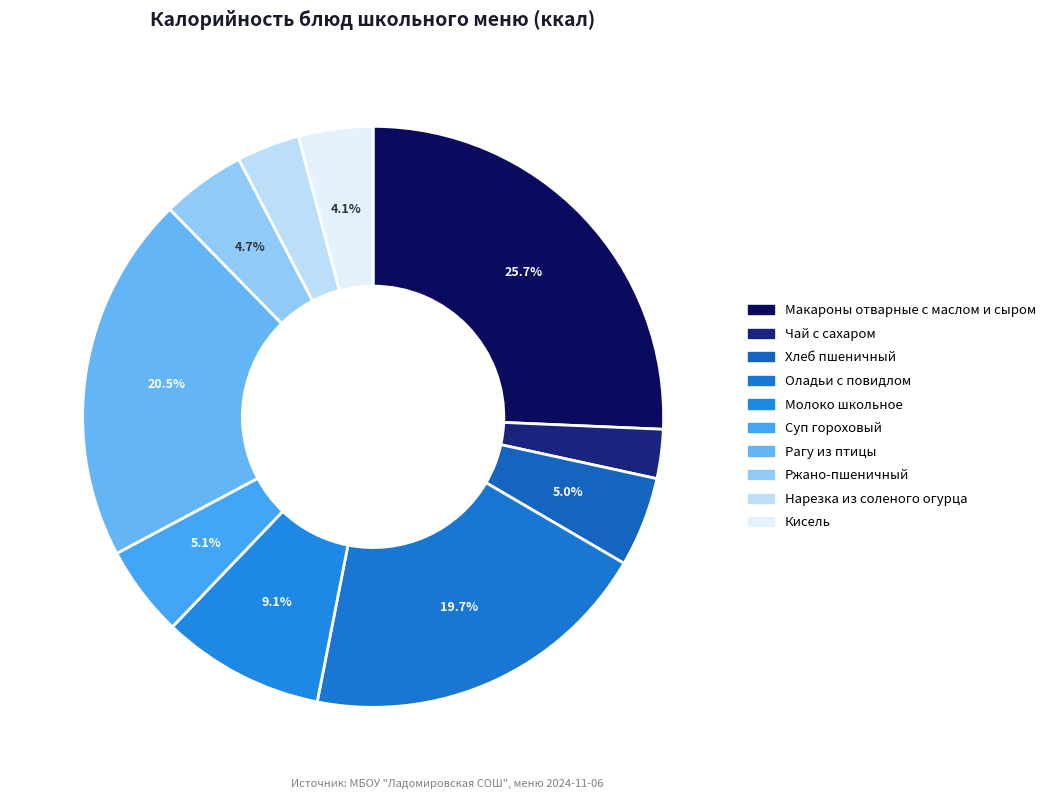

To the nearest percent, what percentage of the pie is Чай с сахаром?

3%